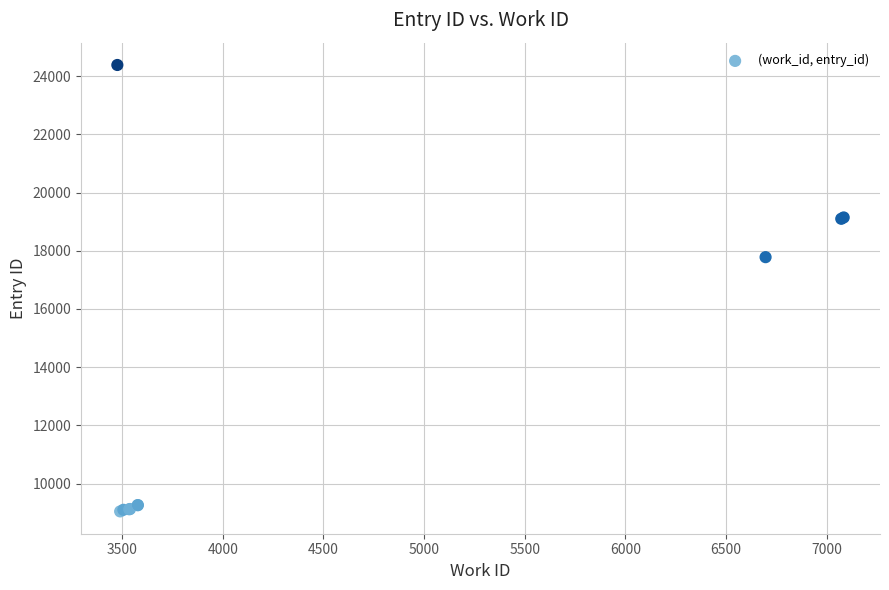

What Y value in the scatter plot is closest to 16714?

17780